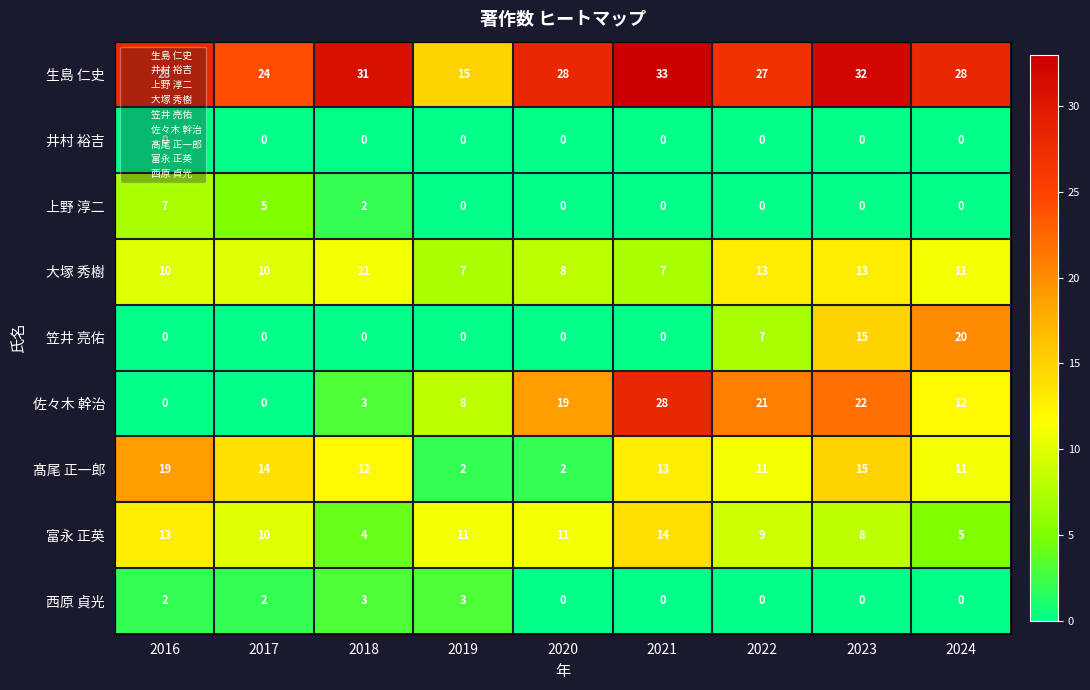

The value of 上野 淳二 at 2016 is 7. True or false?

True